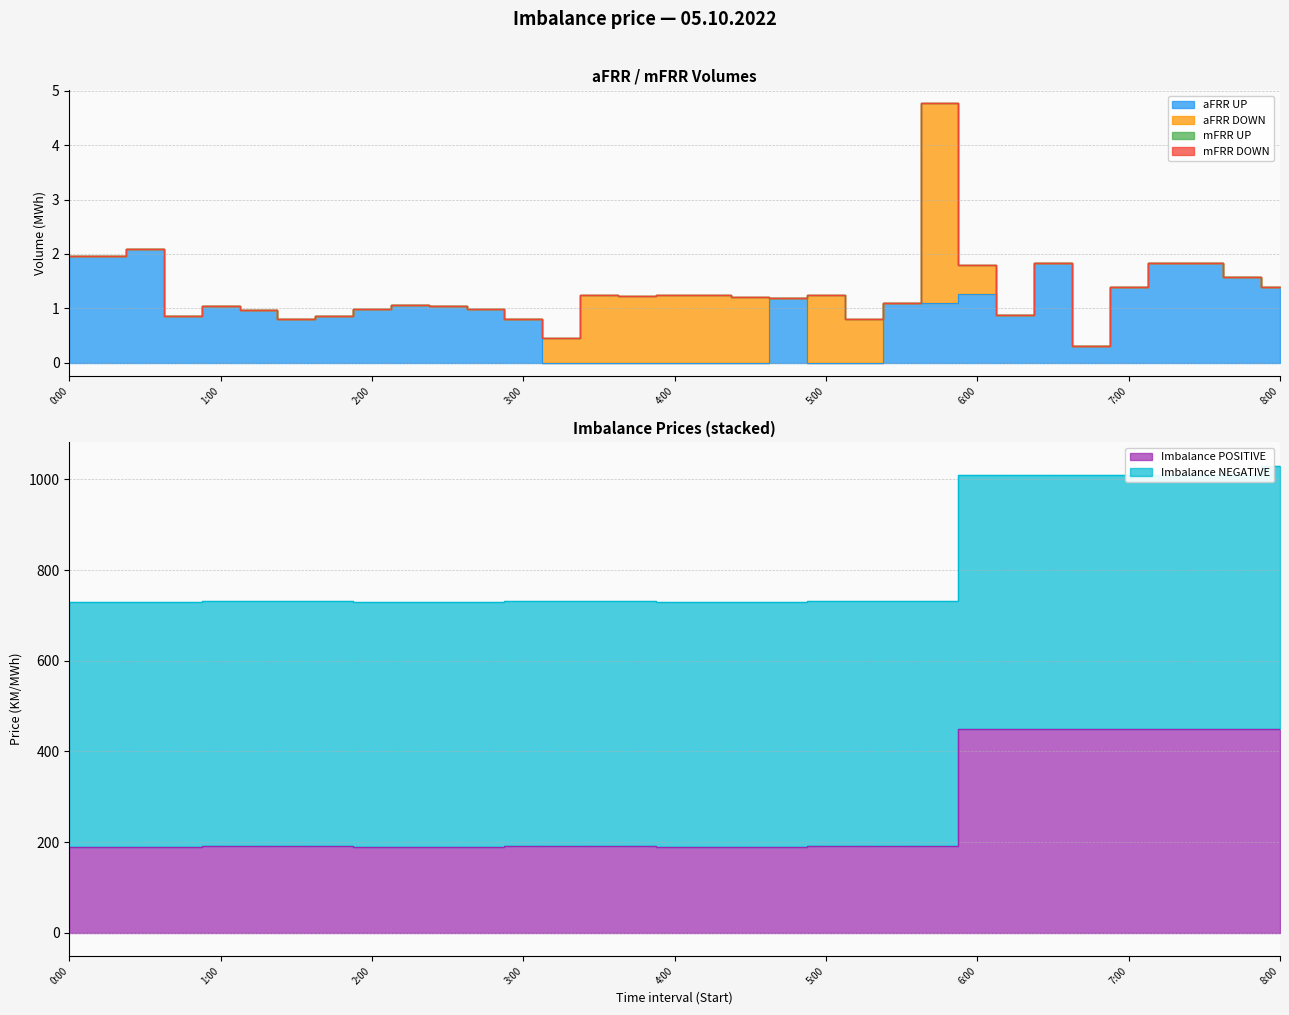

At which category does the chart reach its peak across all series?

8:00